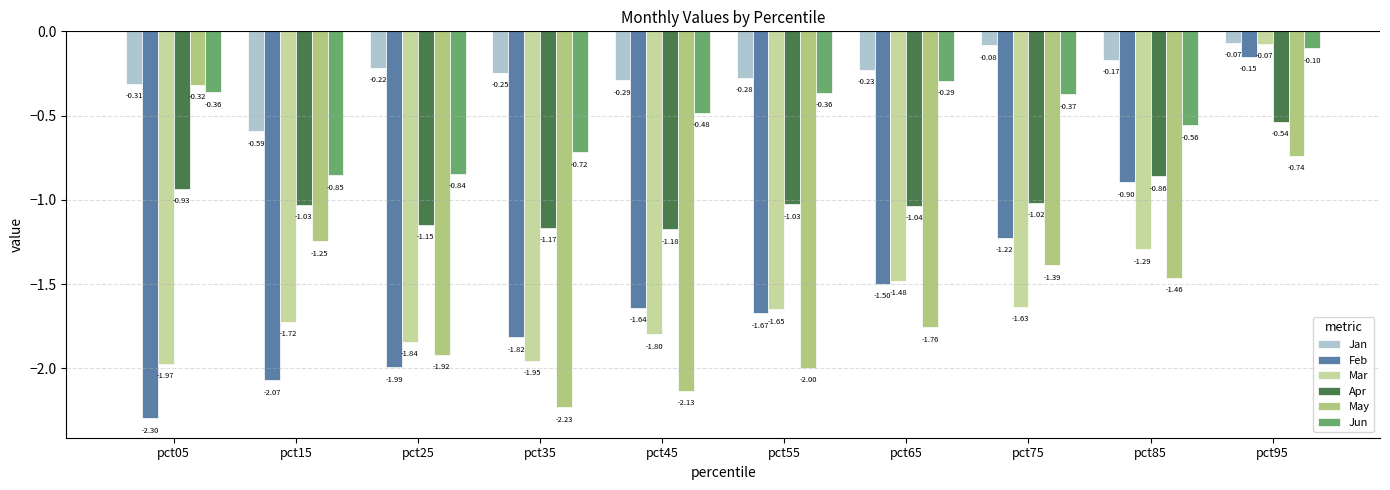

What is the total value across all series at pct15?

-7.5